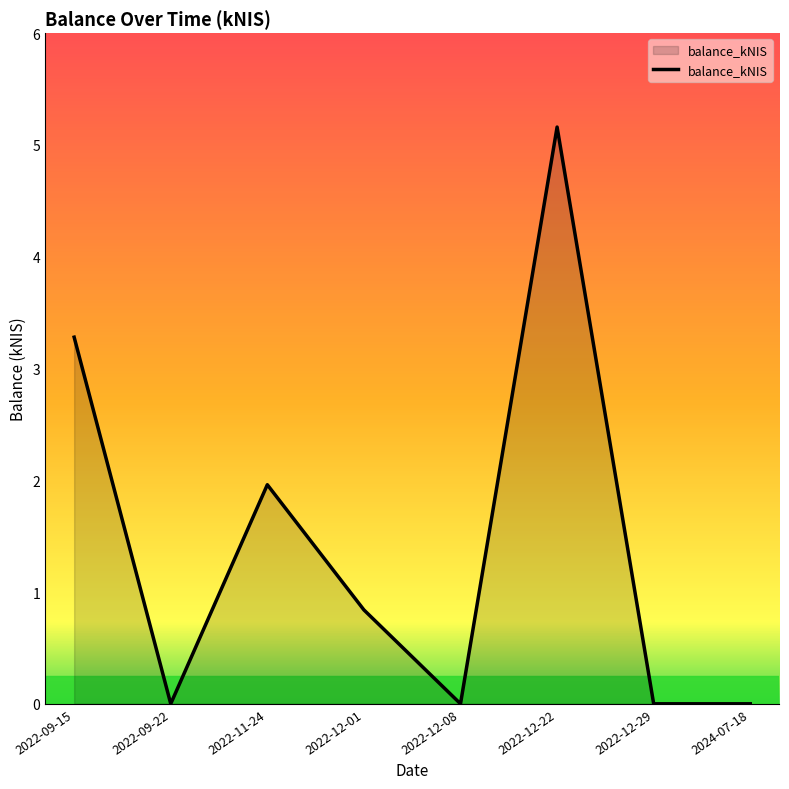

What is the maximum value shown in the chart?

5.2